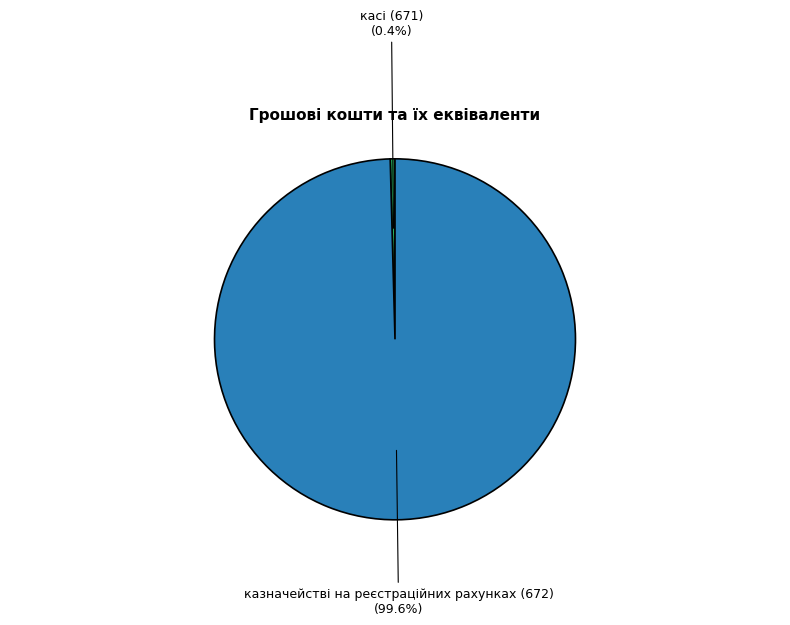

To the nearest percent, what is the average slice percentage?

50%